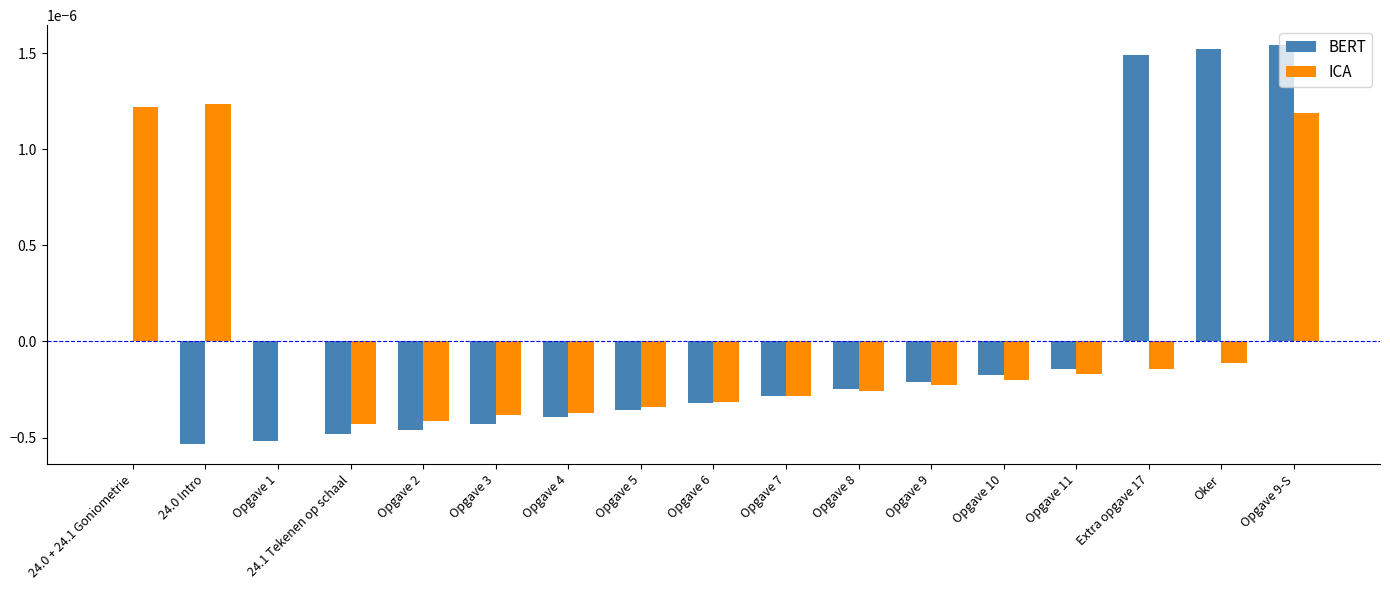

Is it true that BERT equals -0.0 at Opgave 7?

True